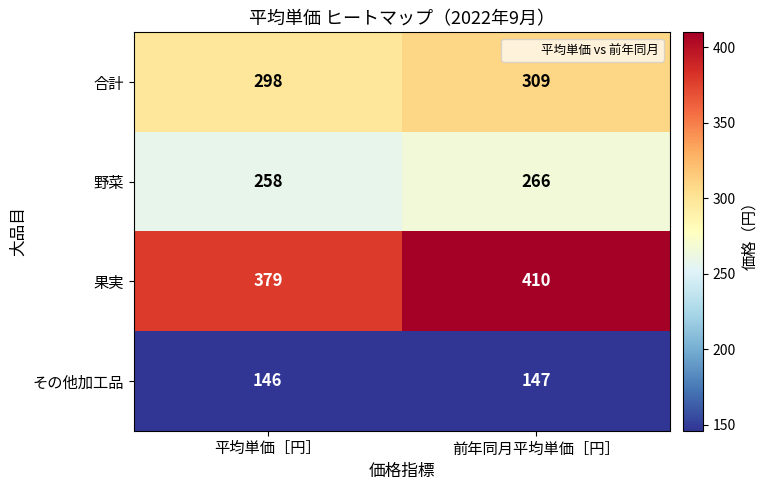

Rank the series by their average value, from lowest to highest.

その他加工品, 野菜, 合計, 果実